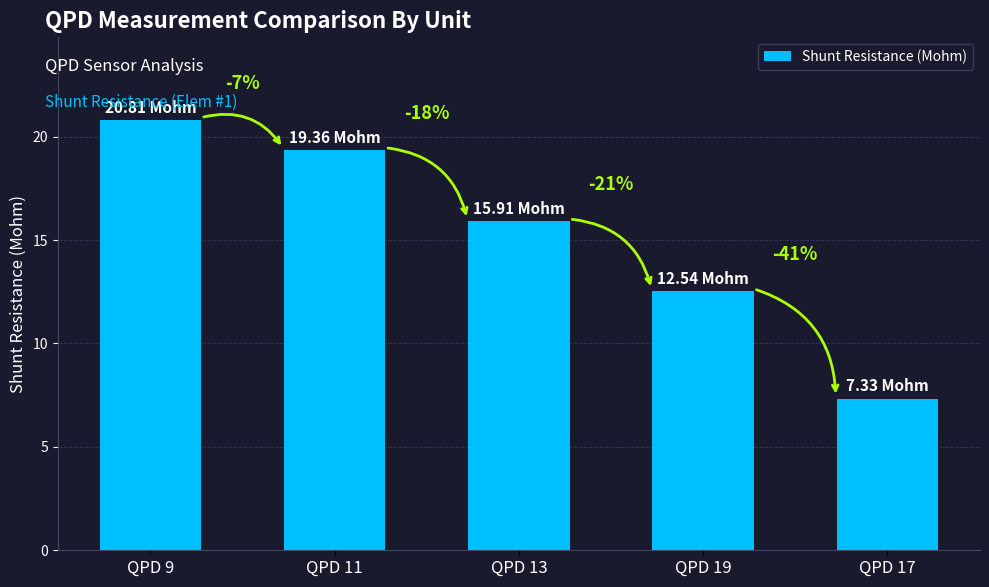

How many bars are there in total?

5